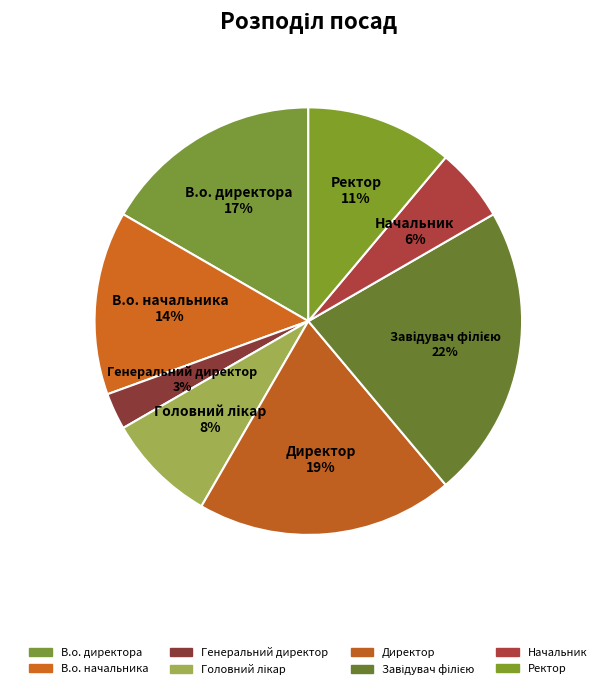

How many segments does this pie chart have?

8